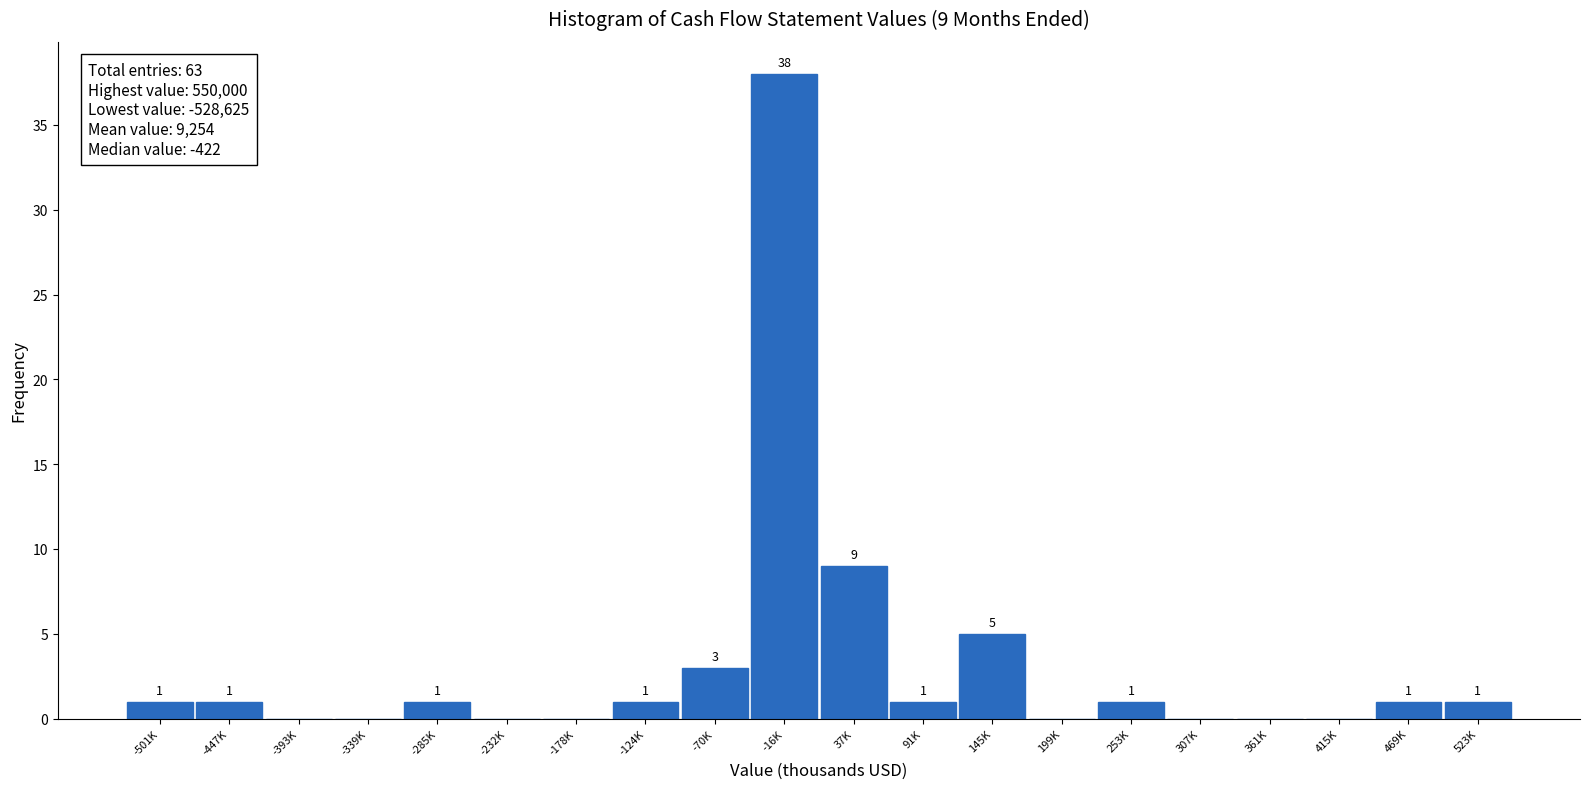

Reading right to left, list all the values displayed in this chart.

523K=1	469K=1	415K=0	361K=0	307K=0	253K=1	199K=0	145K=5	91K=1	37K=9	-16K=38	-70K=3	-124K=1	-178K=0	-232K=0	-285K=1	-339K=0	-393K=0	-447K=1	-501K=1